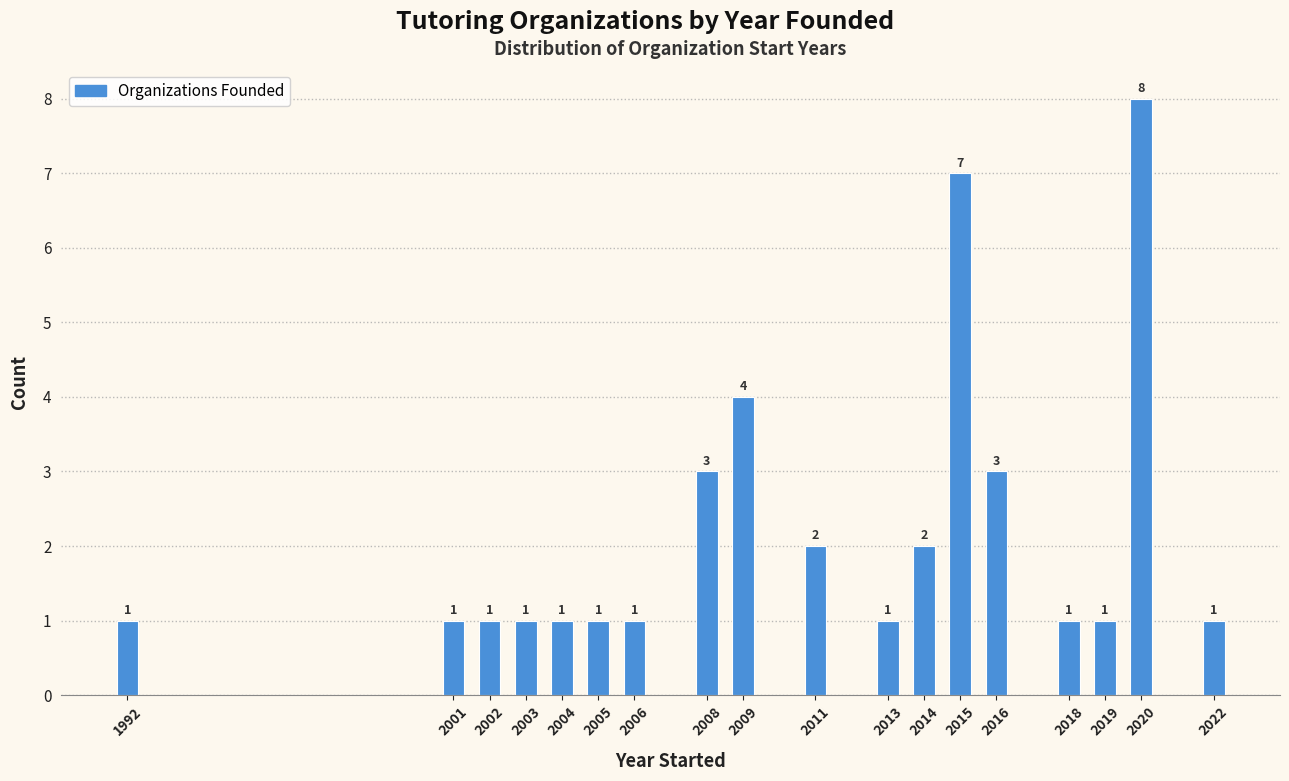

Reading left to right, what are all the values shown in this chart?

1992=1	2001=1	2002=1	2003=1	2004=1	2005=1	2006=1	2008=3	2009=4	2011=2	2013=1	2014=2	2015=7	2016=3	2018=1	2019=1	2020=8	2022=1